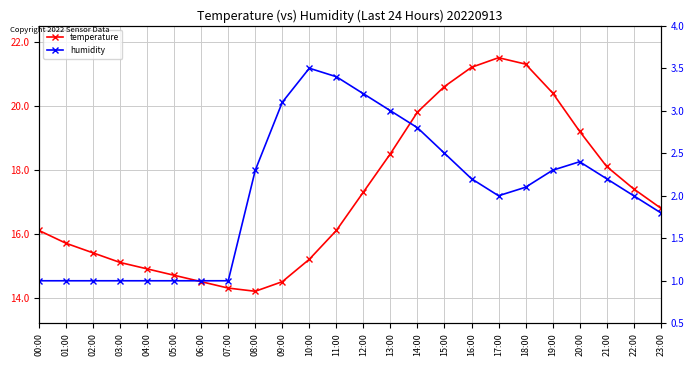

Count the number of data series in this chart.

2